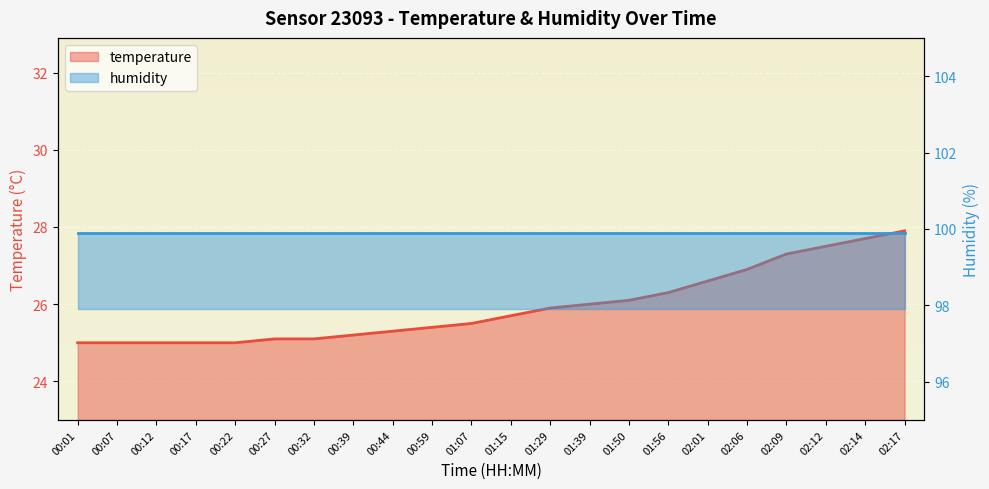

The chart shows a value of 7.4 at 02:17. True or false?

False